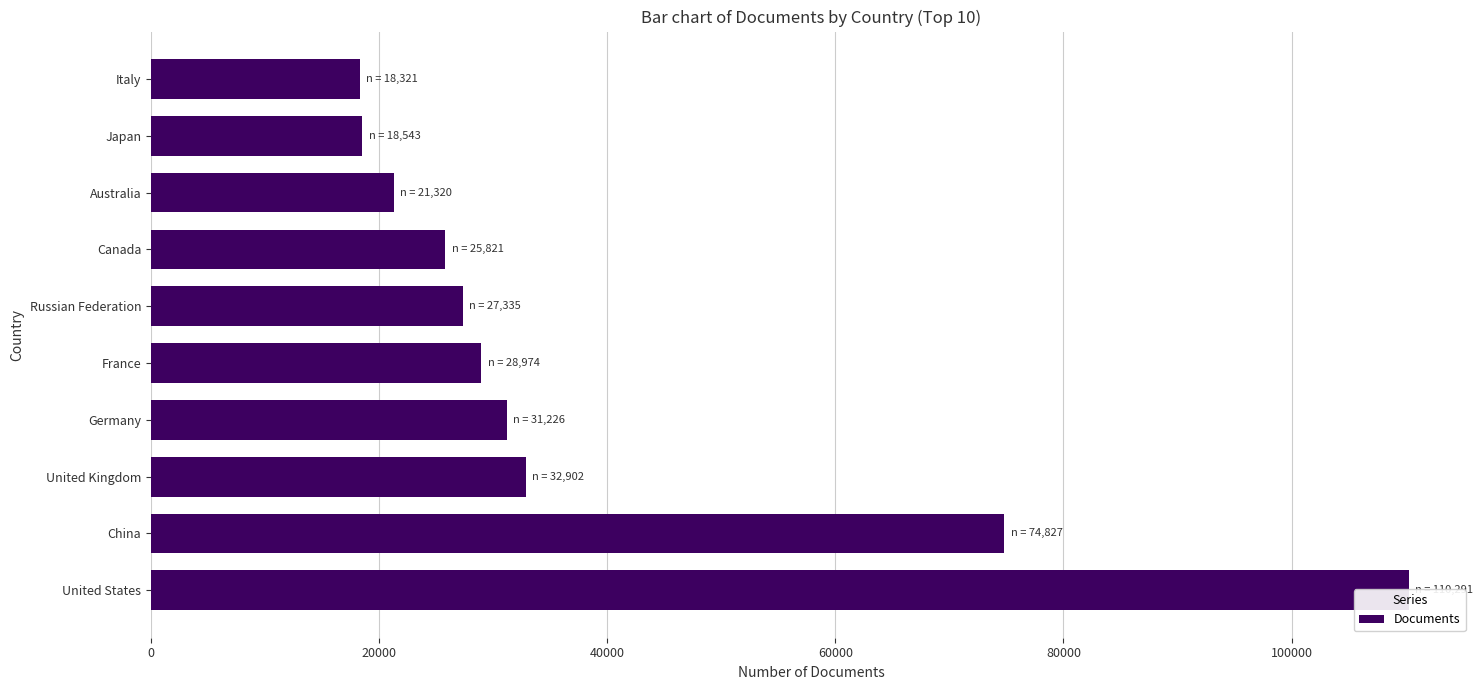

How many data points are less than 28974?

5